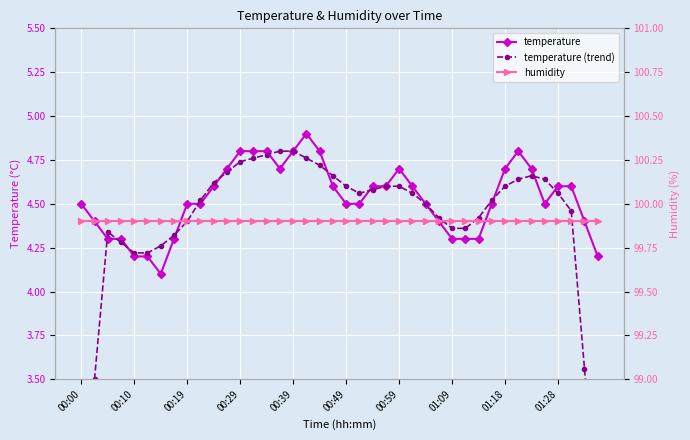

The temperature series shows 7.6 at 00:39. True or false?

False